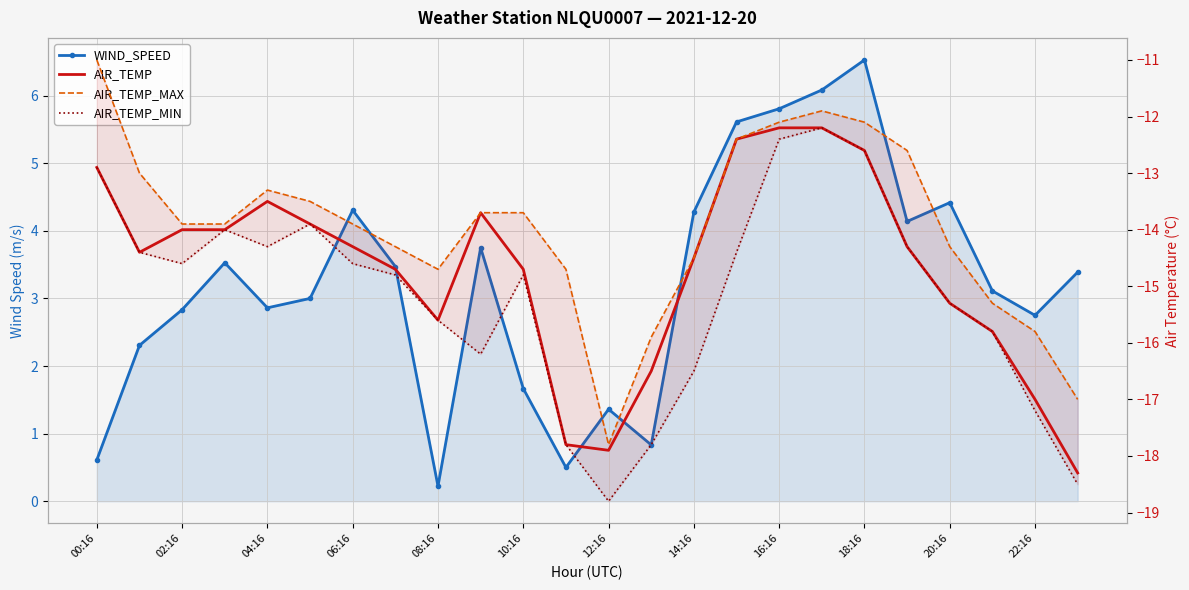

How many lines are shown in the chart?

4